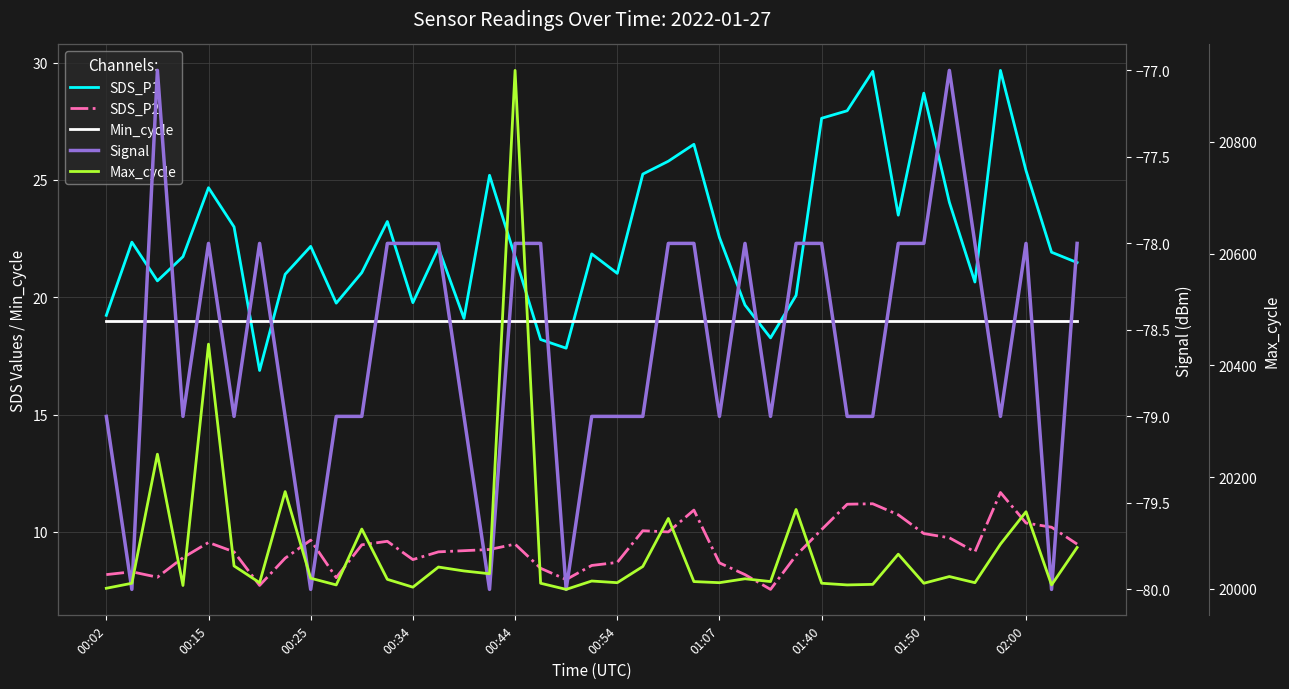

How many categories are shown in the chart?

39